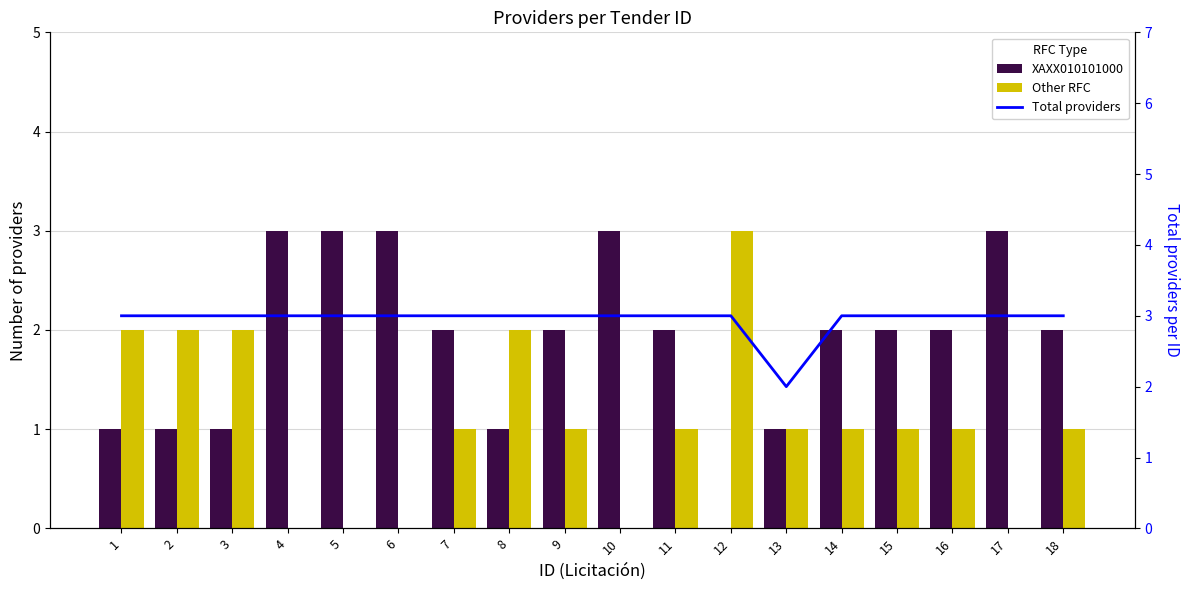

What are all the series names shown in the legend?

XAXX010101000, Other RFC, Total providers